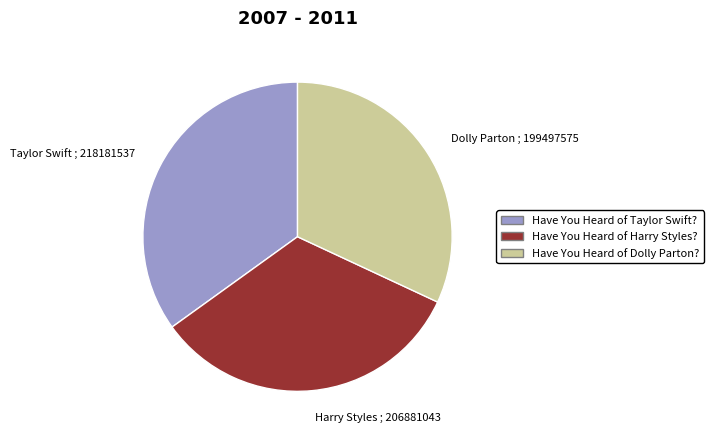

Is the sum of Harry Styles and Dolly Parton greater than half?

Yes